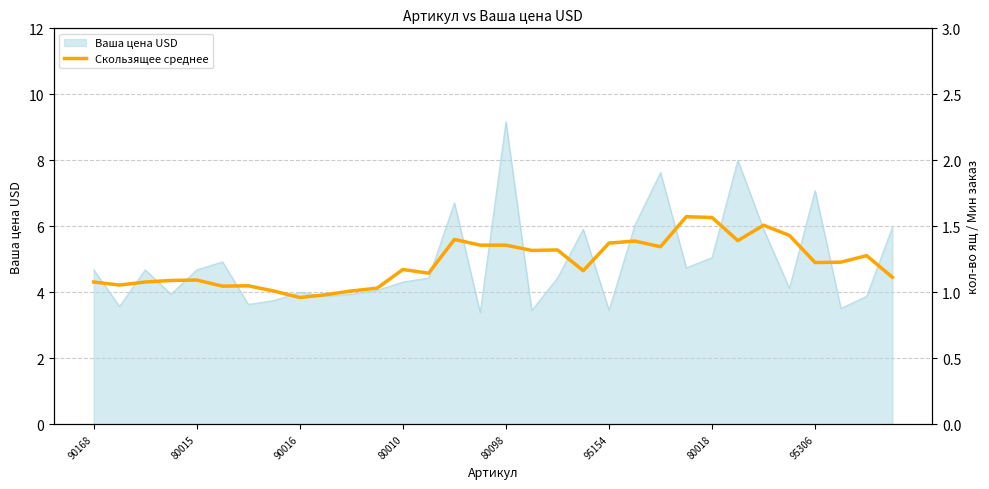

The chart shows a value of 4.9 at 29. True or false?

True